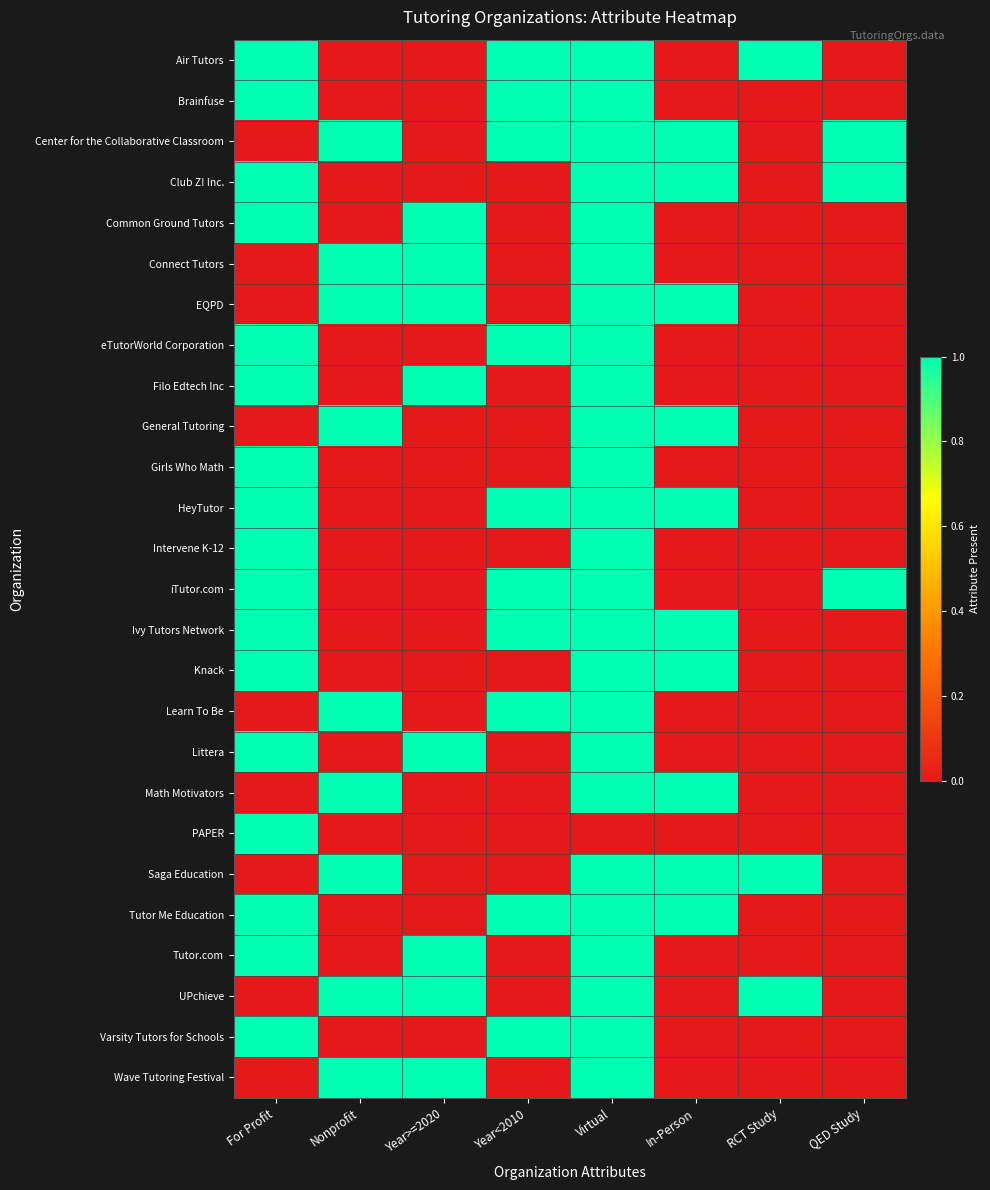

At which category is the sum across all series the highest?

Virtual